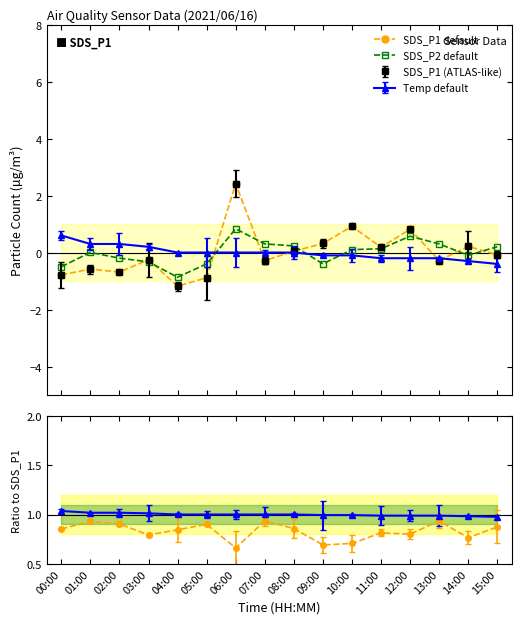

Which category has the lowest value in the SDS_P1 default series?

04:00